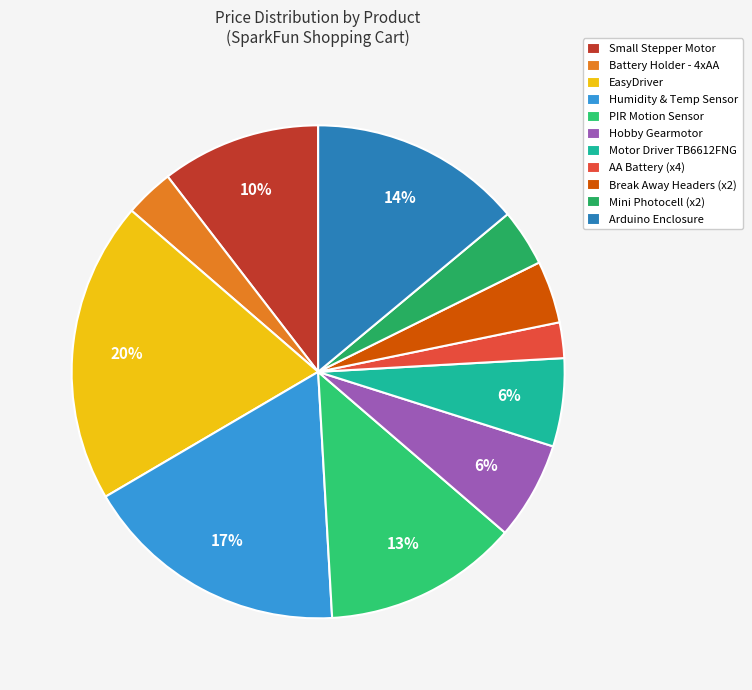

What is the largest slice in the pie chart?

EasyDriver